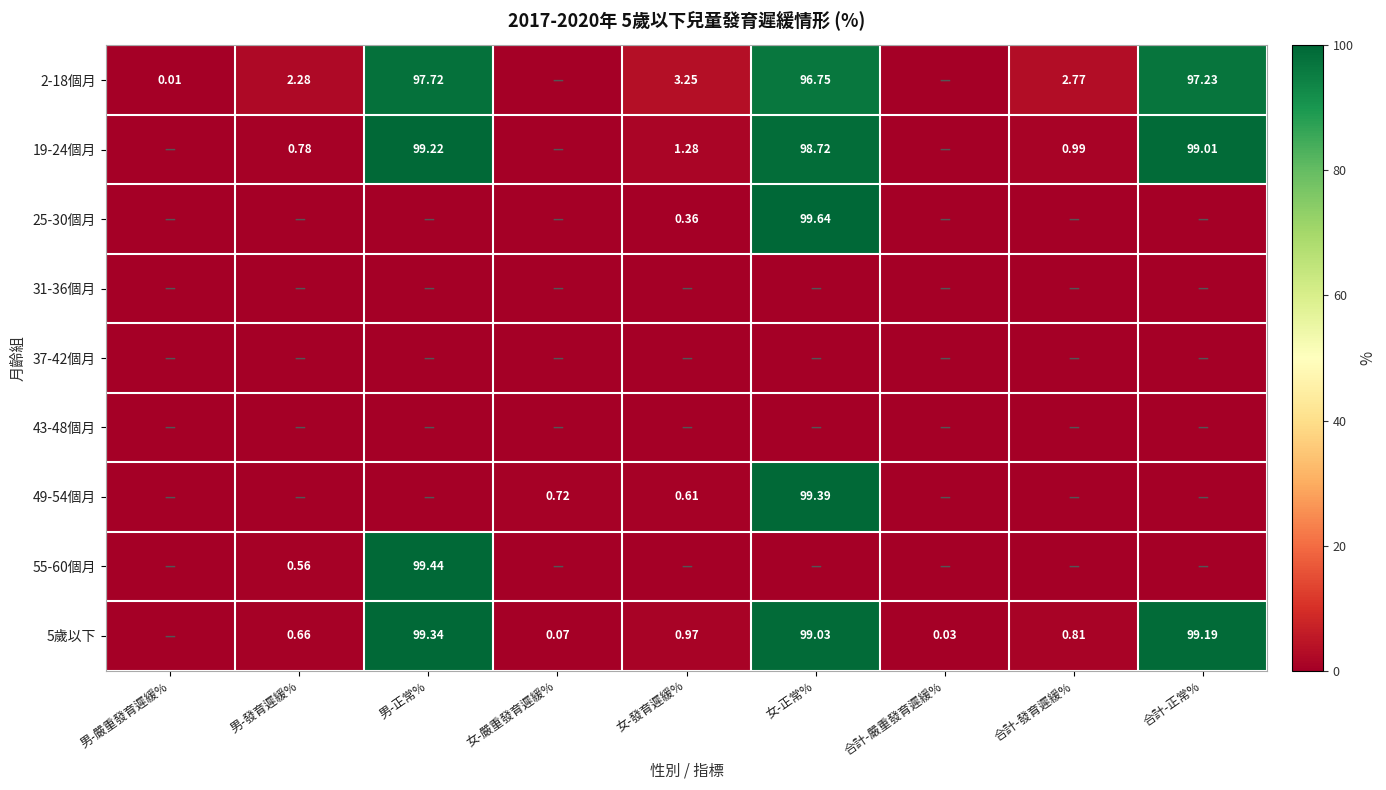

At which label does 55-60個月 reach its peak?

男-正常%